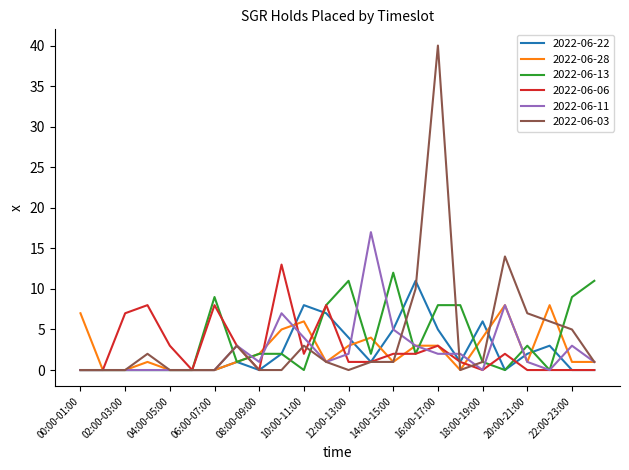

Which series has the largest range (max minus min)?

2022-06-03